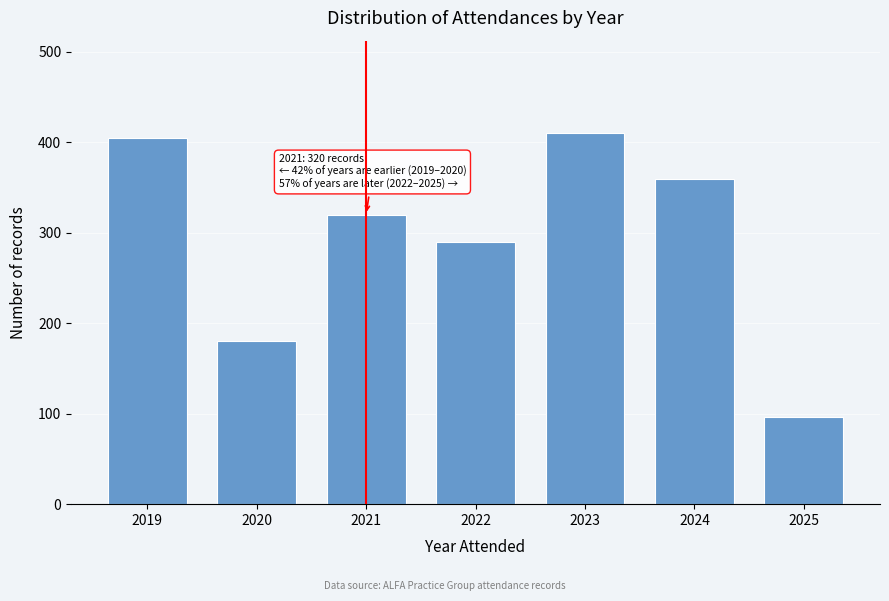

Reading left to right, extract all data points from this chart.

405	180	320	290	410	360	96